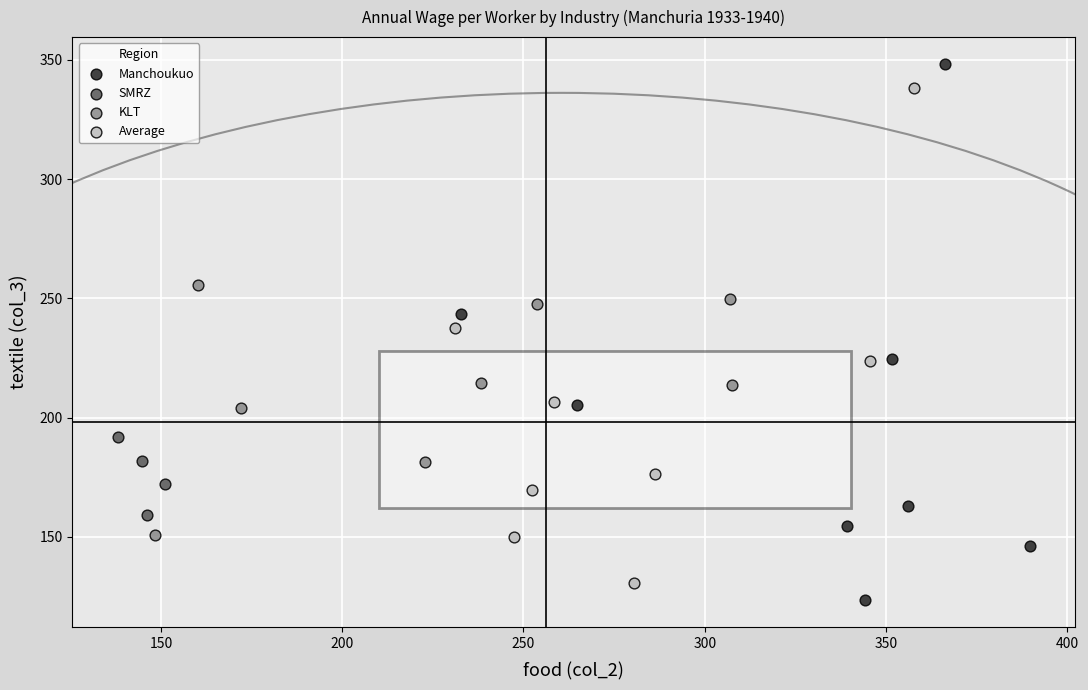

What are all the series names shown in the legend?

Manchoukuo, SMRZ, KLT, Average